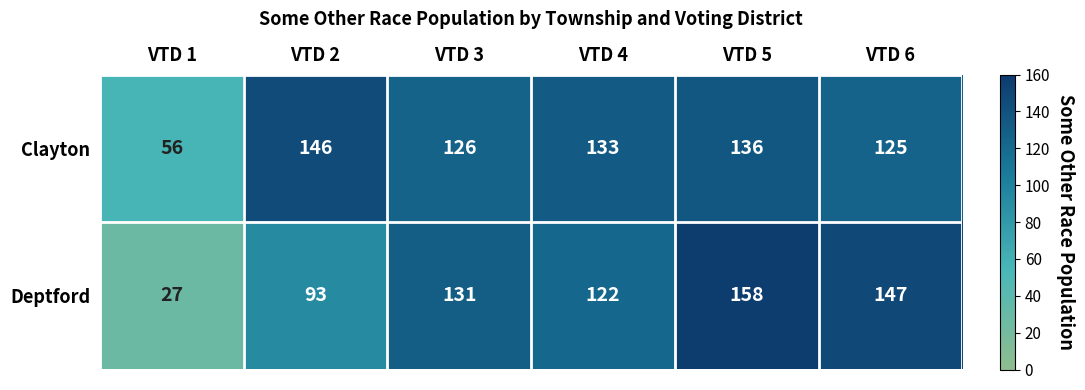

What is the total value across all series at VTD 2?

239